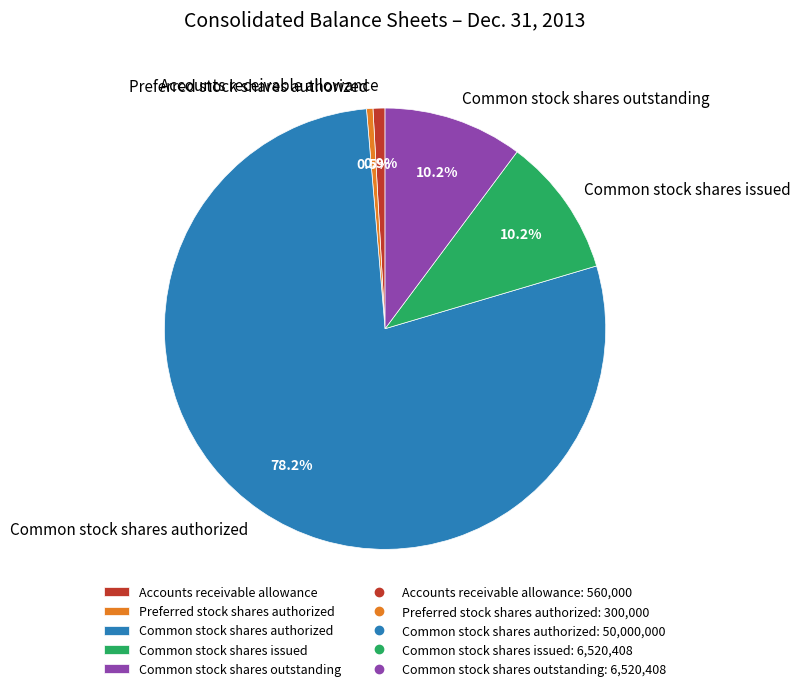

Which category has the biggest portion of the pie?

Common stock shares authorized